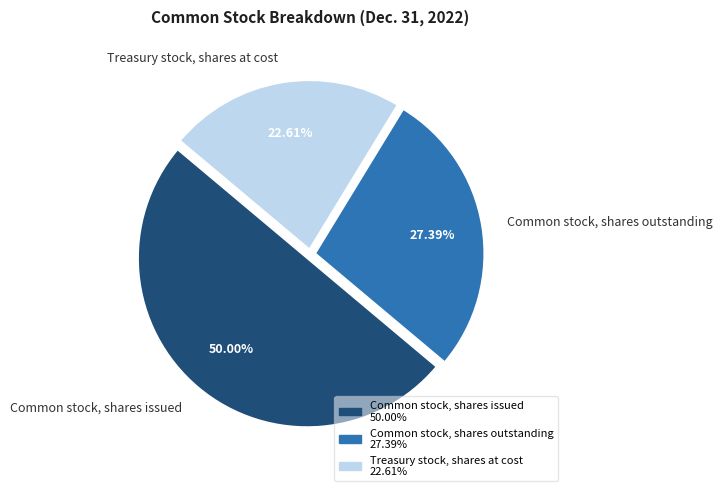

What is the largest slice in the pie chart?

Common stock, shares issued